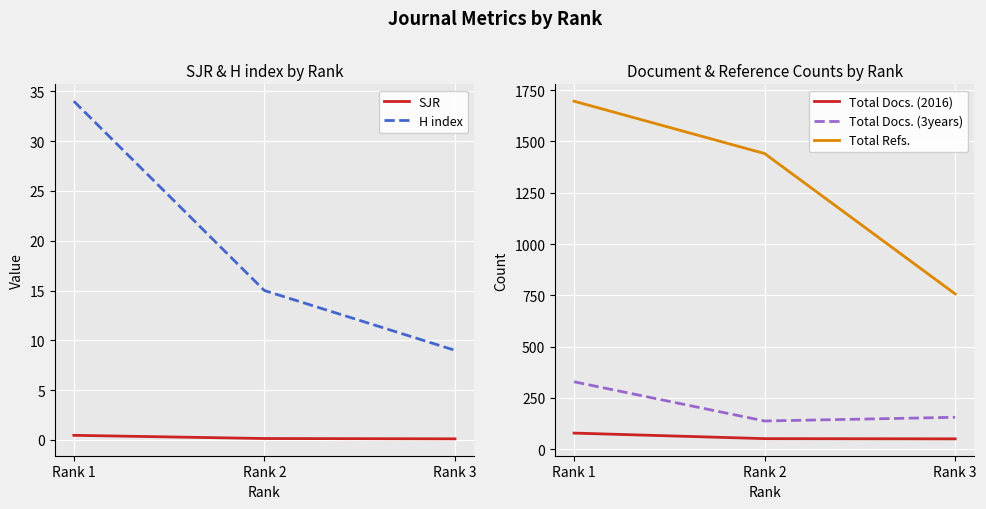

Reading right to left, what are all the values shown in this chart?

SJR: 0.1	0.1	0.5
H index: 9.0	15.0	34.0
Total Docs. (2016): 51.0	52.0	79.0
Total Docs. (3years): 156.0	138.0	329.0
Total Refs.: 757.0	1441.0	1696.0